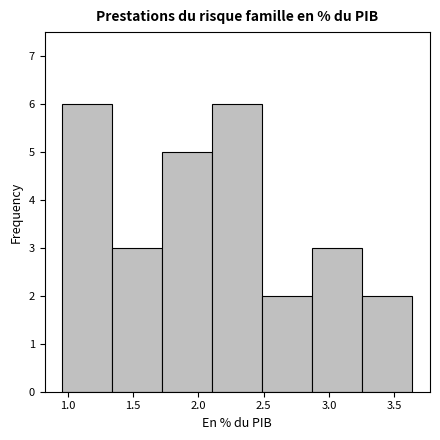

Reading left to right, transcribe this chart: for each bar, give the range it covers on the x-axis and its height. Neither the bar edges nor the heights are printed on the chart, so give them approximately, as read against the axes.

0.95 to 1.35: 6
1.35 to 1.70: 3
1.70 to 2.10: 5
2.10 to 2.50: 6
2.50 to 2.85: 2
2.85 to 3.25: 3
3.25 to 3.65: 2